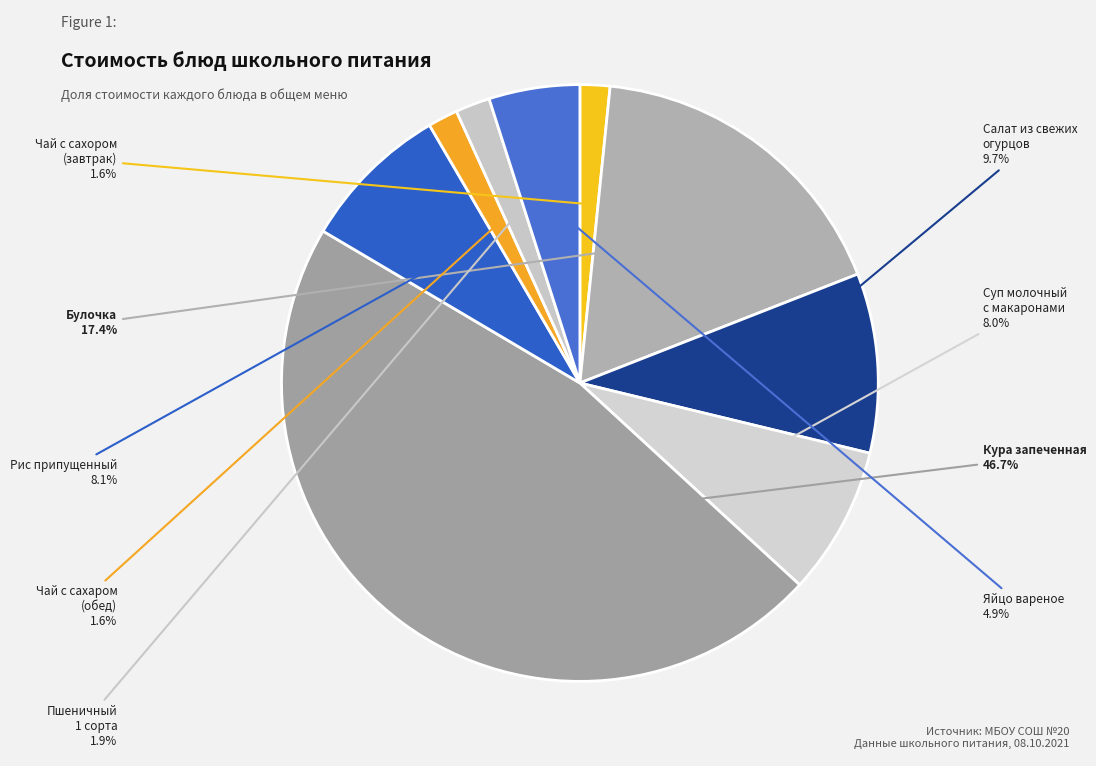

To the nearest percent, what portion does Булочка represent?

17%